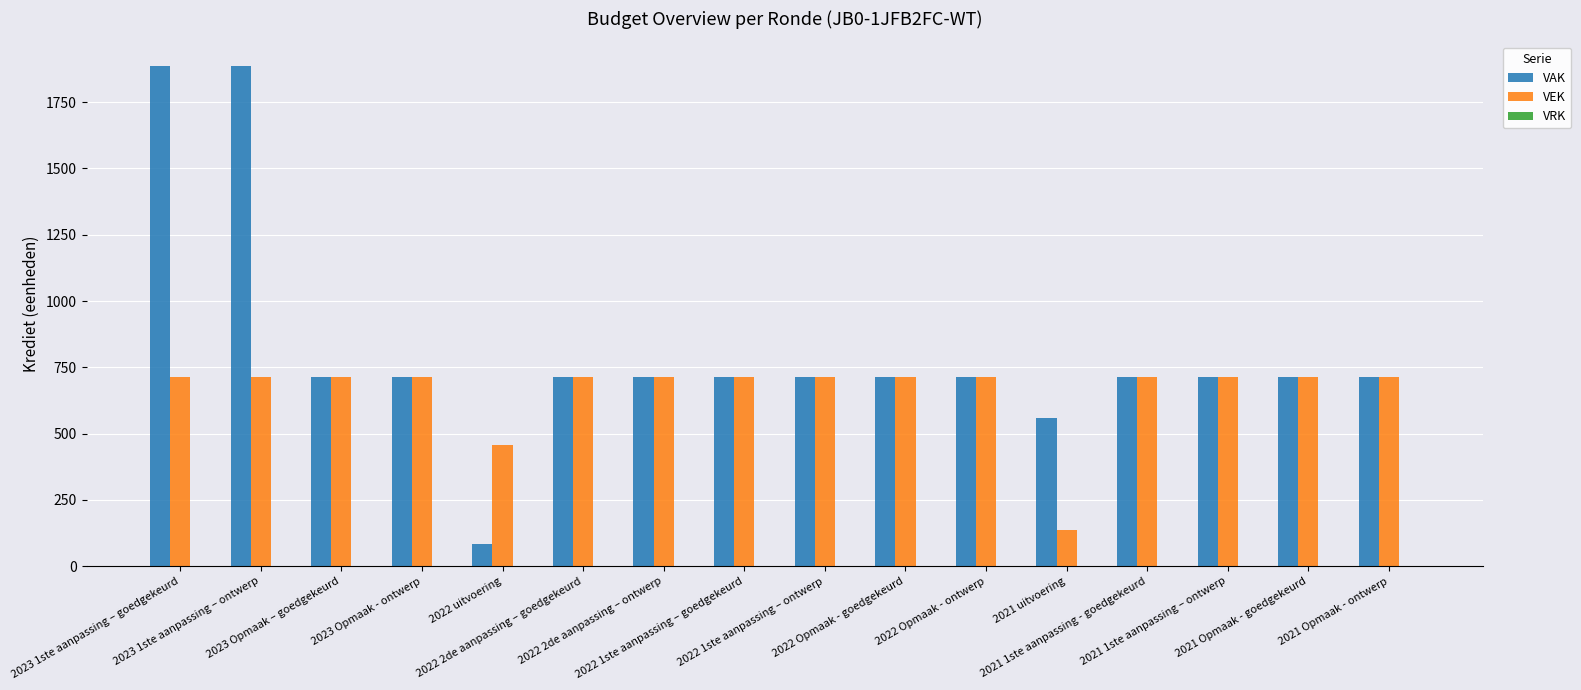

What is the value of the VEK bar at the 2nd from the left?

714